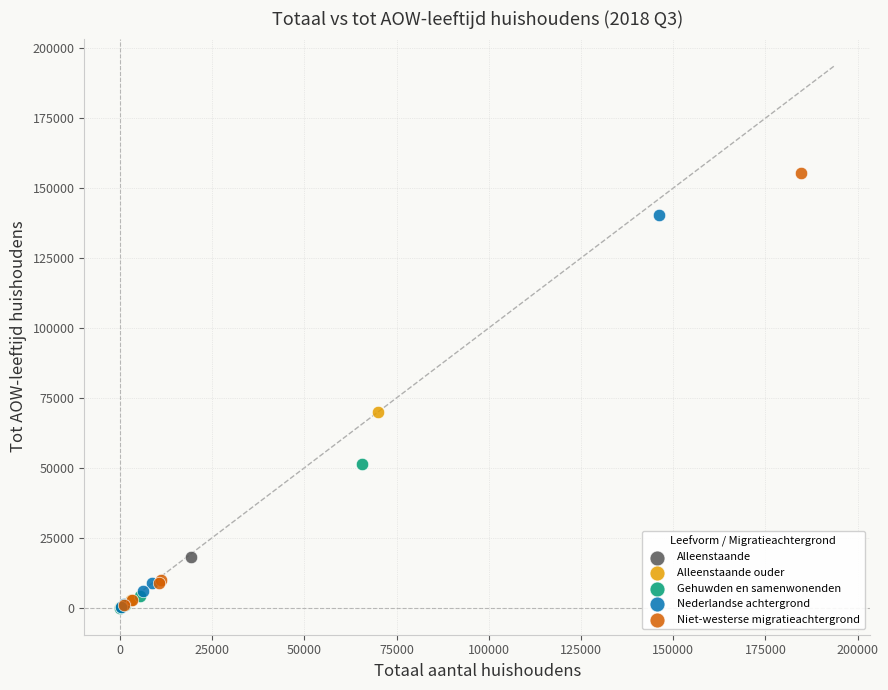

Which series has the widest spread of Y values?

Niet-westerse migratieachtergrond